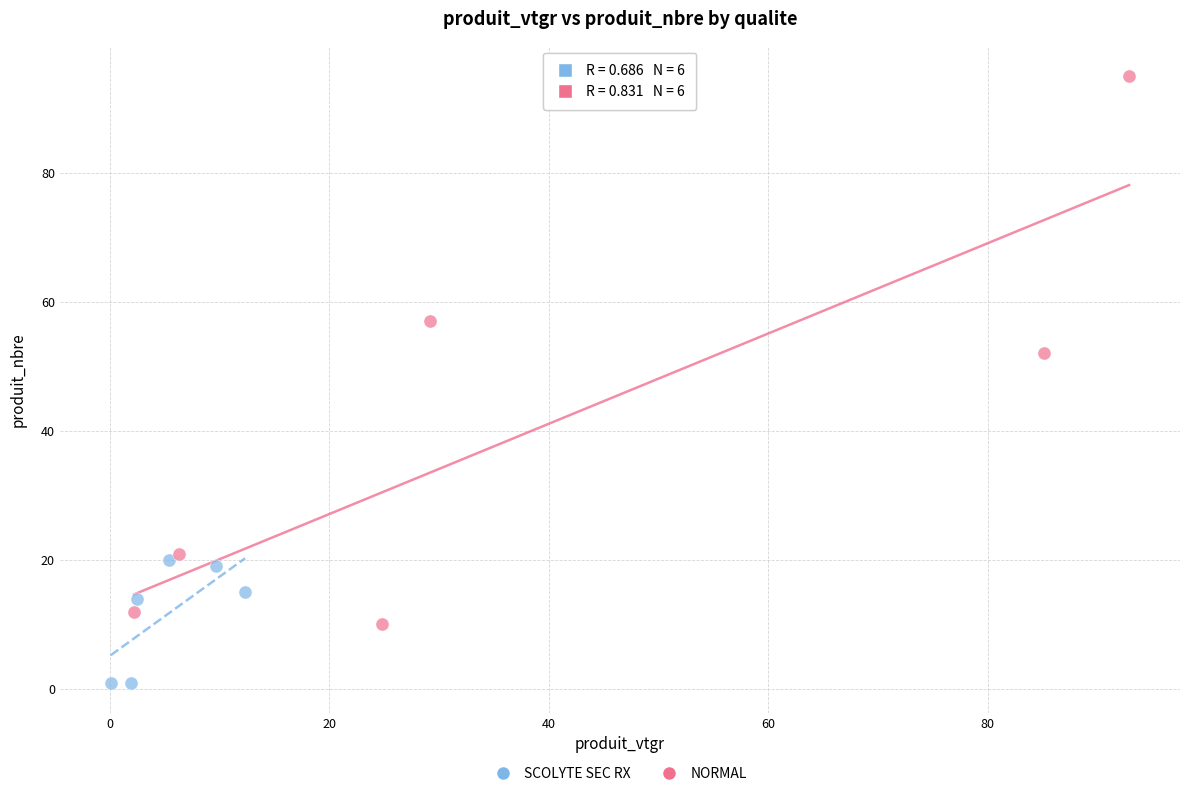

Which series reaches the minimum Y coordinate?

SCOLYTE SEC RX